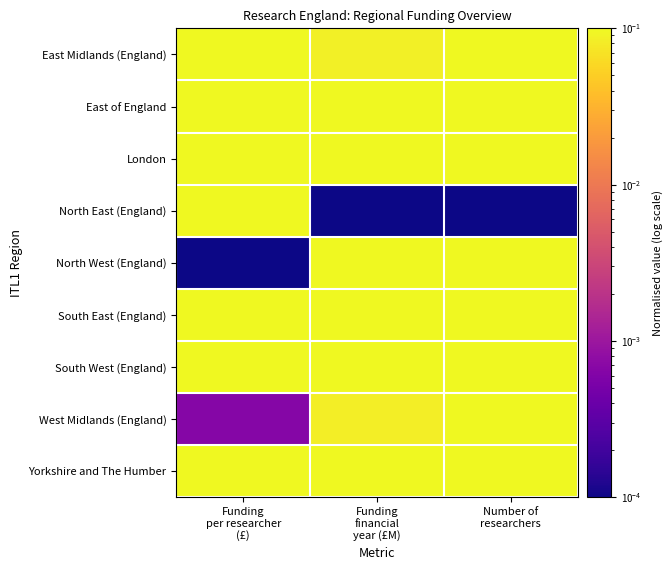

Reading right to left, what are all the values shown in this chart?

East Midlands (England): Number of
researchers=0.1	Funding
financial
year (£M)=0.1	Funding
per researcher
(£)=0.3
East of England: Number of
researchers=0.2	Funding
financial
year (£M)=0.2	Funding
per researcher
(£)=0.8
London: Number of
researchers=1.0	Funding
financial
year (£M)=1.0	Funding
per researcher
(£)=1.0
North East (England): Number of
researchers=0.0	Funding
financial
year (£M)=0.0	Funding
per researcher
(£)=0.2
North West (England): Number of
researchers=0.4	Funding
financial
year (£M)=0.2	Funding
per researcher
(£)=0.0
South East (England): Number of
researchers=0.6	Funding
financial
year (£M)=0.5	Funding
per researcher
(£)=0.6
South West (England): Number of
researchers=0.2	Funding
financial
year (£M)=0.1	Funding
per researcher
(£)=0.2
West Midlands (England): Number of
researchers=0.2	Funding
financial
year (£M)=0.1	Funding
per researcher
(£)=0.0
Yorkshire and The Humber: Number of
researchers=0.3	Funding
financial
year (£M)=0.2	Funding
per researcher
(£)=0.1